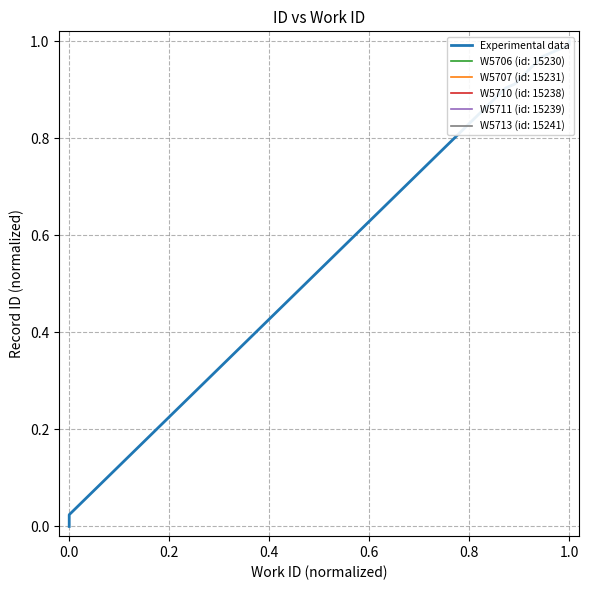

How many data points does each series have?

10